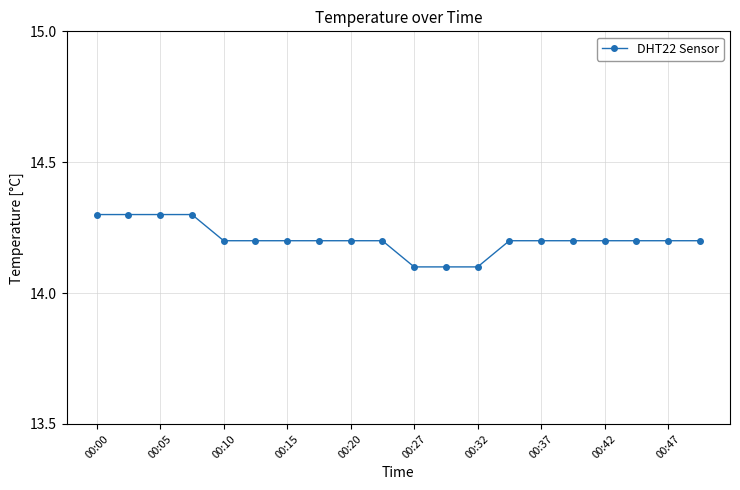

Reading left to right, extract all data points from this chart.

14.3	14.3	14.3	14.3	14.2	14.2	14.2	14.2	14.2	14.2	14.1	14.1	14.1	14.2	14.2	14.2	14.2	14.2	14.2	14.2